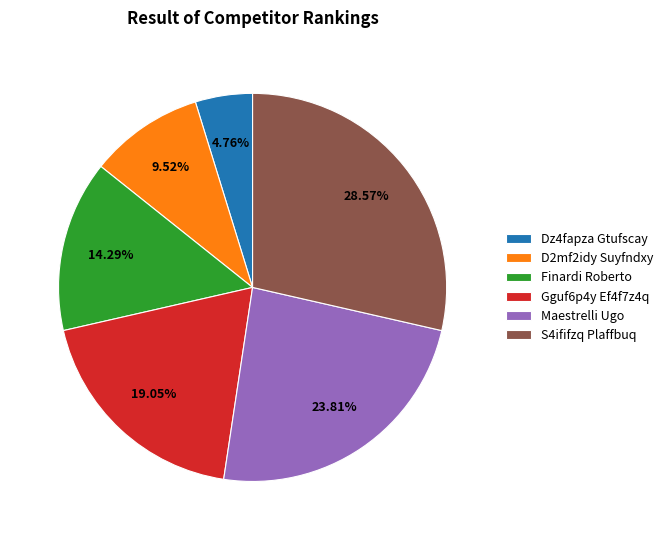

What percentage is the Dz4fapza Gtufscay slice, to the nearest percent?

5%